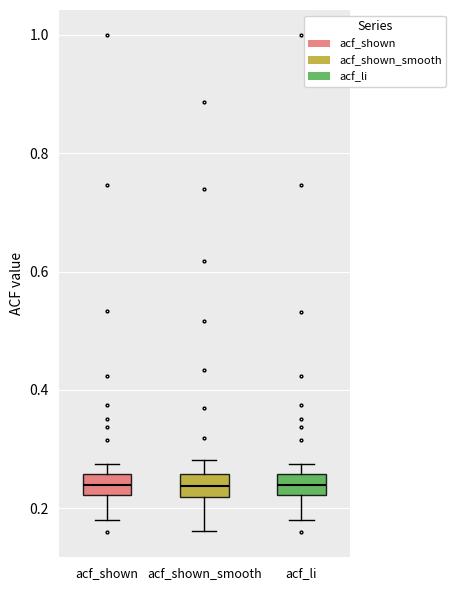

Reading left to right, transcribe this box plot: for each box, give where its median line is, the range the box spans, and where its two whiskers end, as read against the y-axis. The values are not printed on the chart, so give them approximately, as read against the axis.

acf_shown: median 0.24, box 0.22 to 0.26, whiskers 0.18 to 0.28
acf_shown_smooth: median 0.24, box 0.22 to 0.26, whiskers 0.16 to 0.28
acf_li: median 0.24, box 0.22 to 0.26, whiskers 0.18 to 0.28